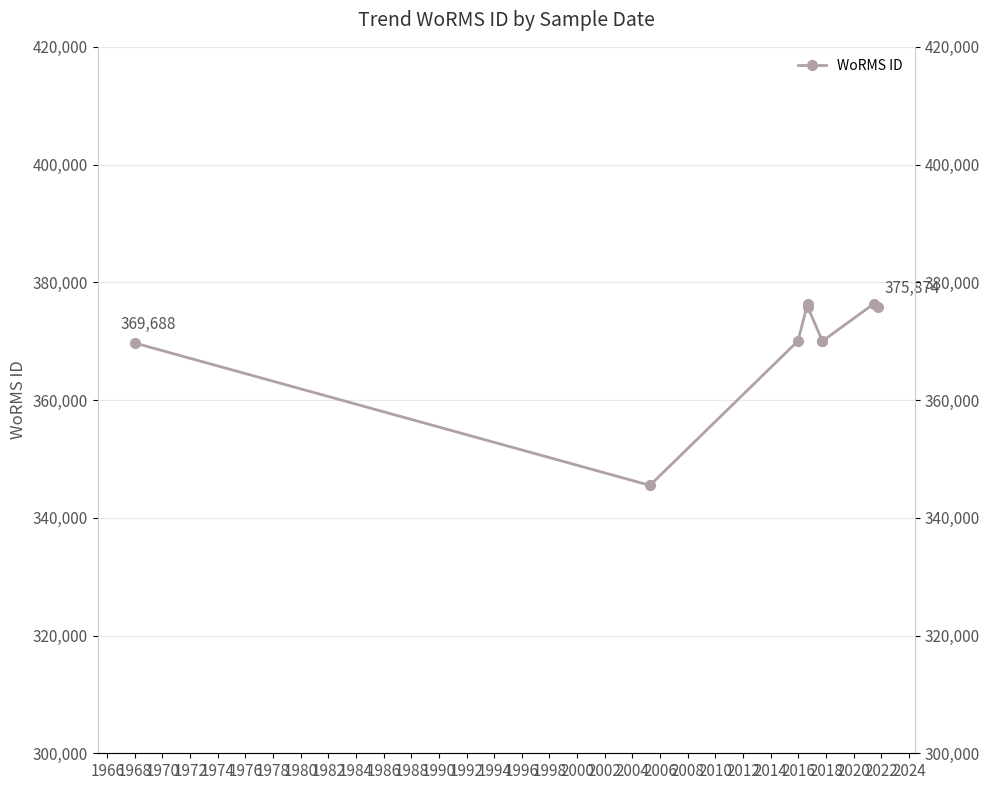

Count the number of data series in this chart.

1